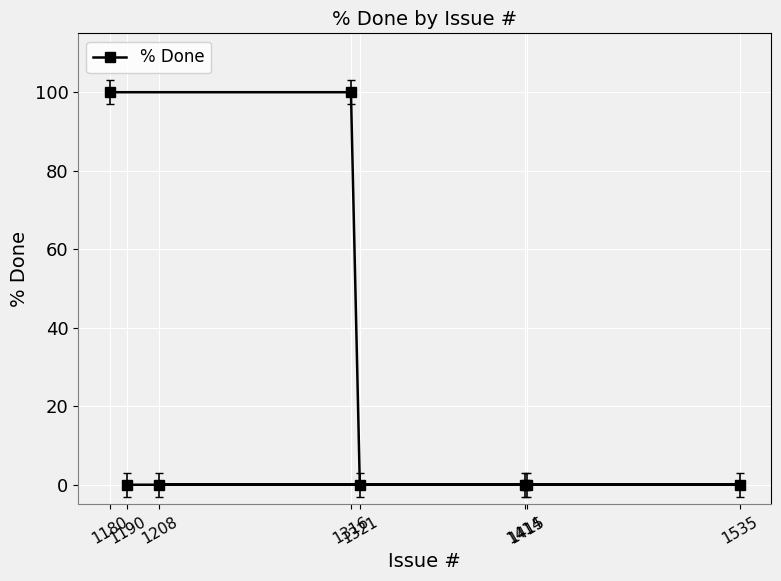

List the labels in order of value, largest first.

1316, 1180, 1190, 1414, 1415, 1535, 1208, 1321